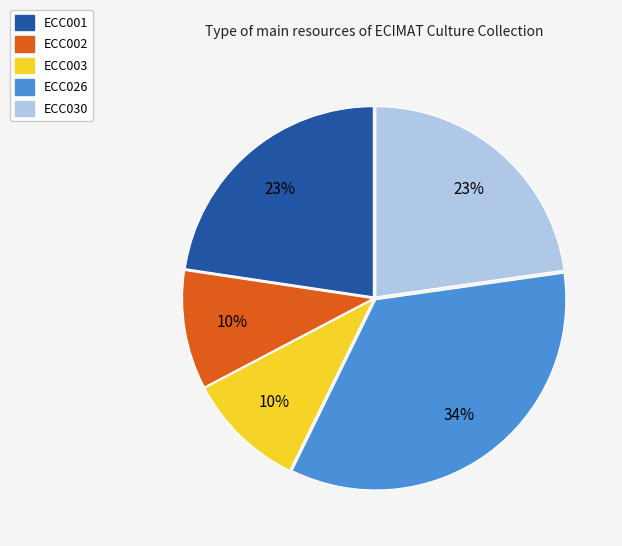

How many slices are in this pie chart?

5